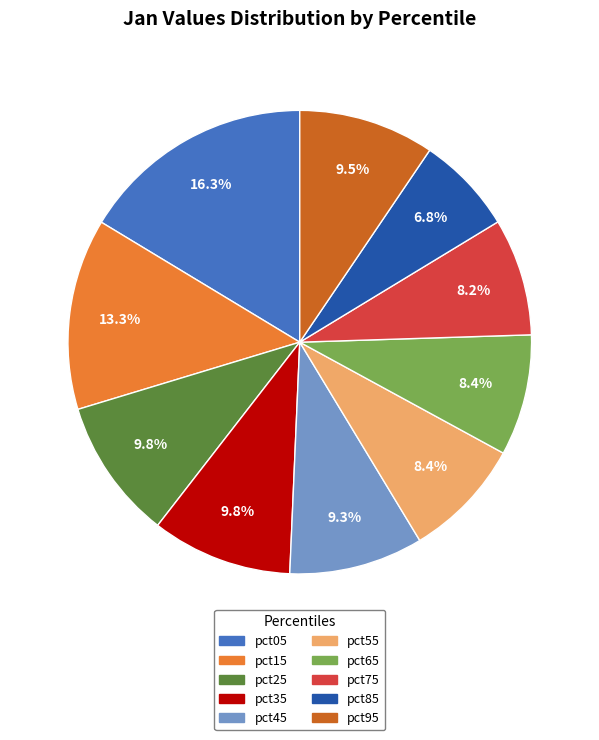

To the nearest percent, what is the average slice percentage?

10%